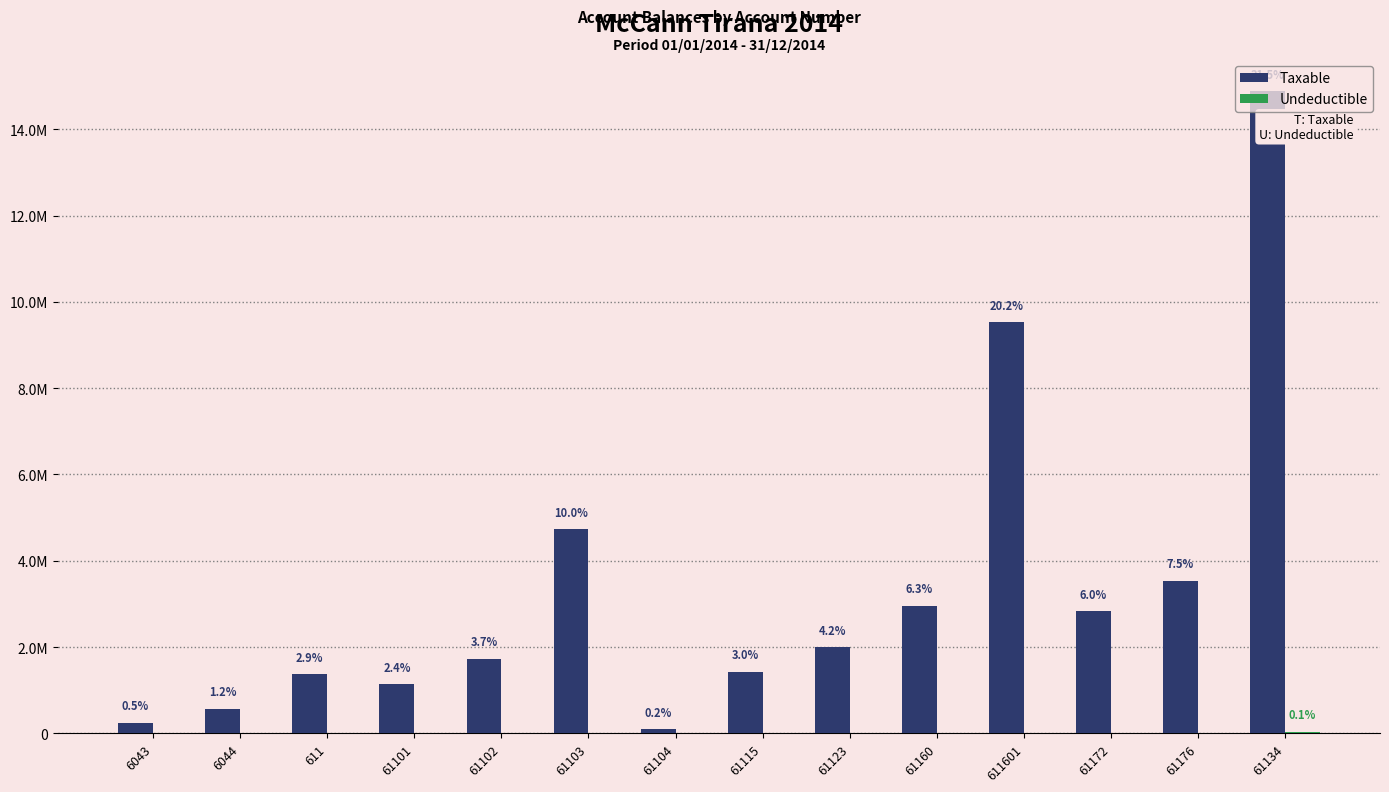

What is the lowest value of the Taxable series?

105900.0